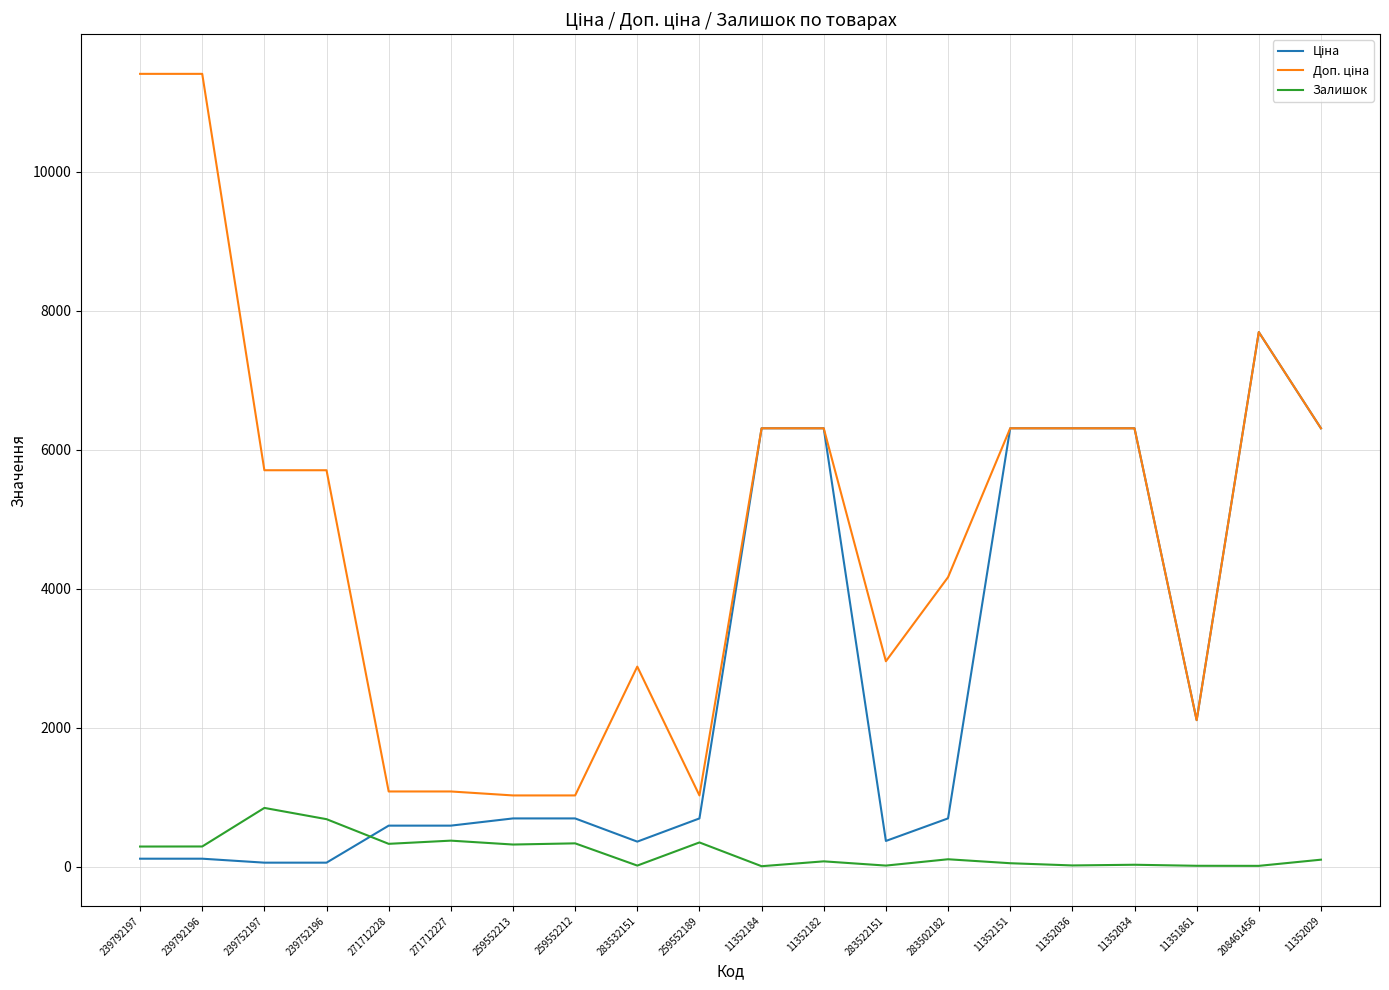

What is the spread (max minus min) of values at 271712227?

707.7